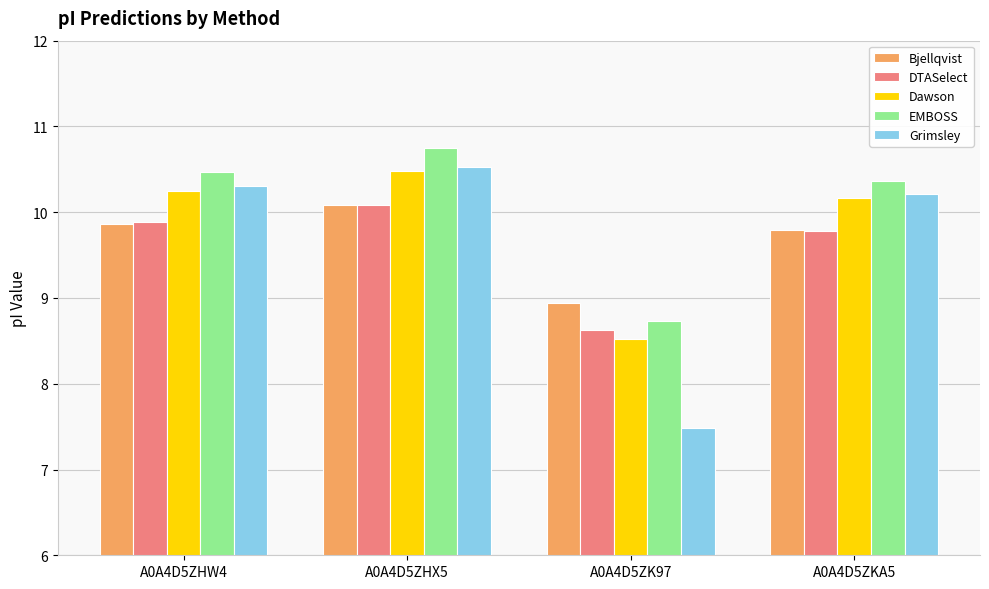

At which label does Bjellqvist reach its minimum?

A0A4D5ZK97